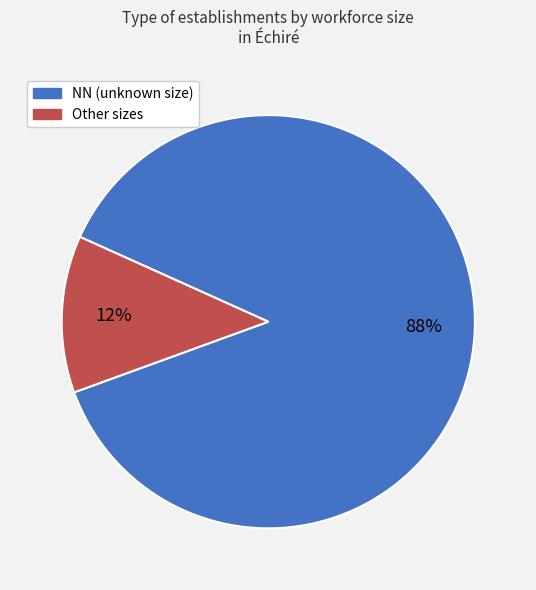

Is there a majority slice in this chart?

Yes